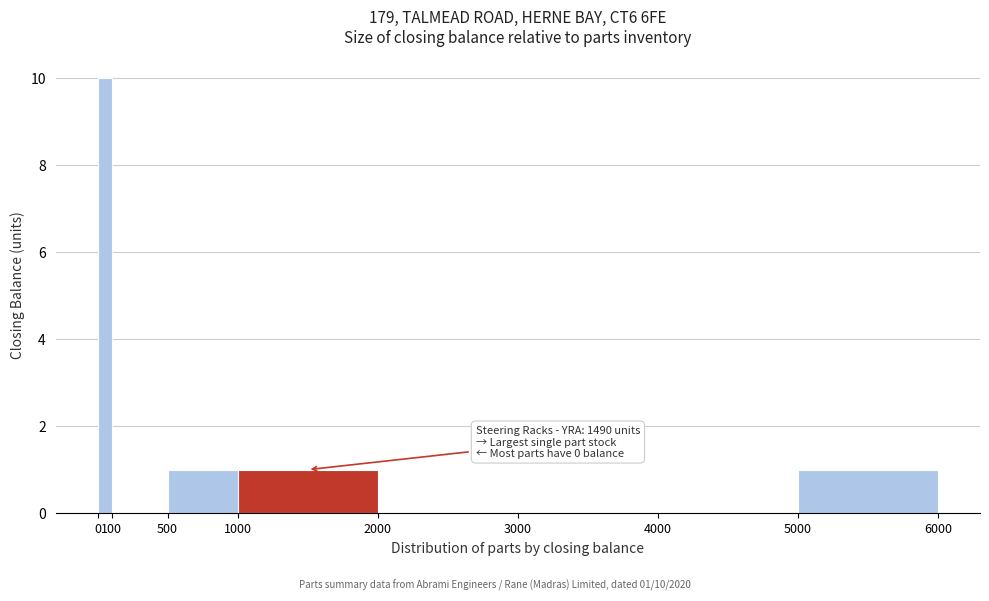

Over which range of the x-axis is the bar tallest?

0 to 100